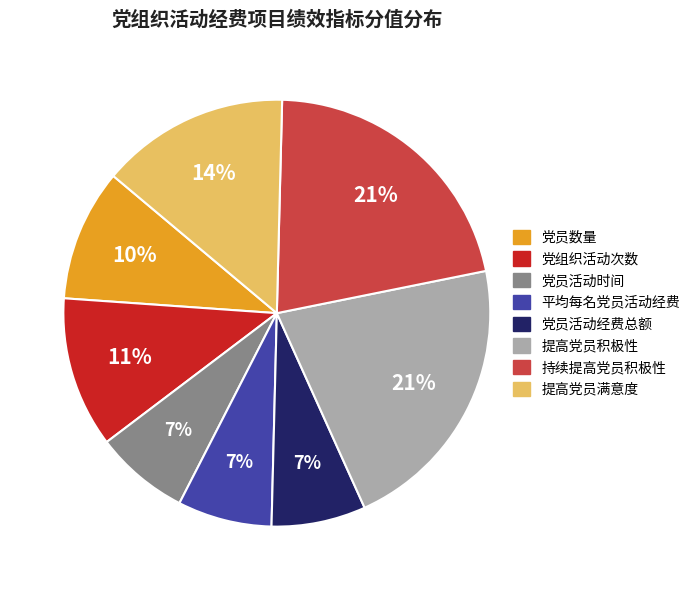

Between 党组织活动次数 and 持续提高党员积极性, which is larger?

持续提高党员积极性